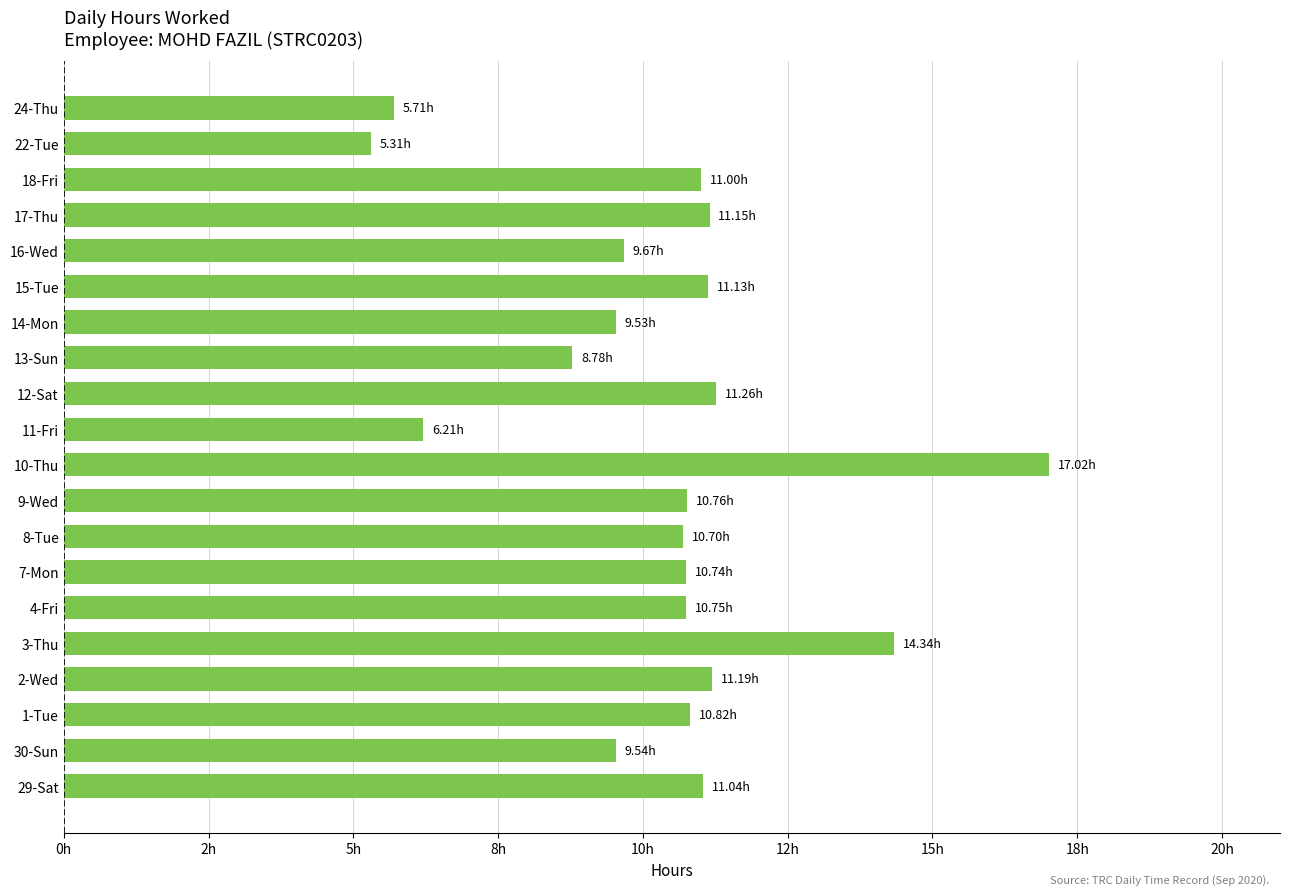

Which category has the lowest value across all series?

22-Tue